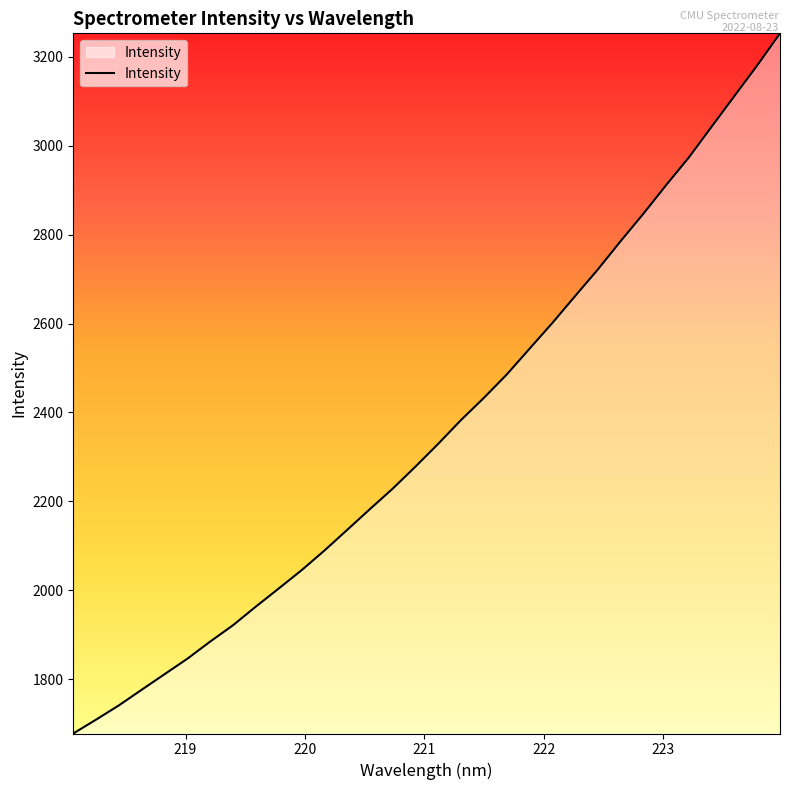

What is the difference between the maximum and minimum values?

1574.5